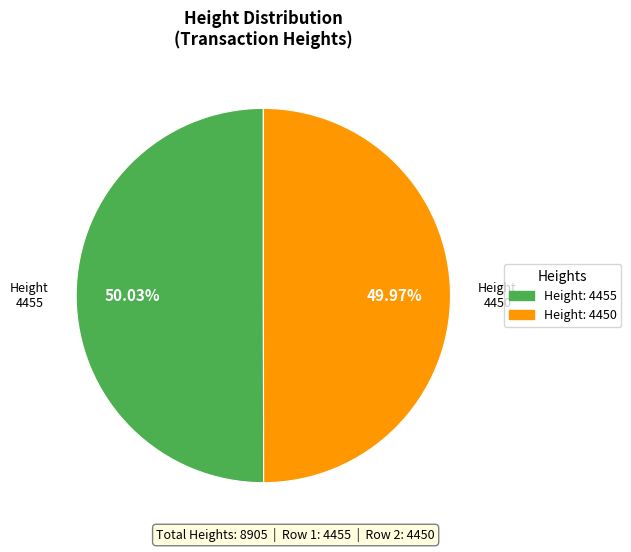

Is there any slice that represents more than half of the pie?

Yes